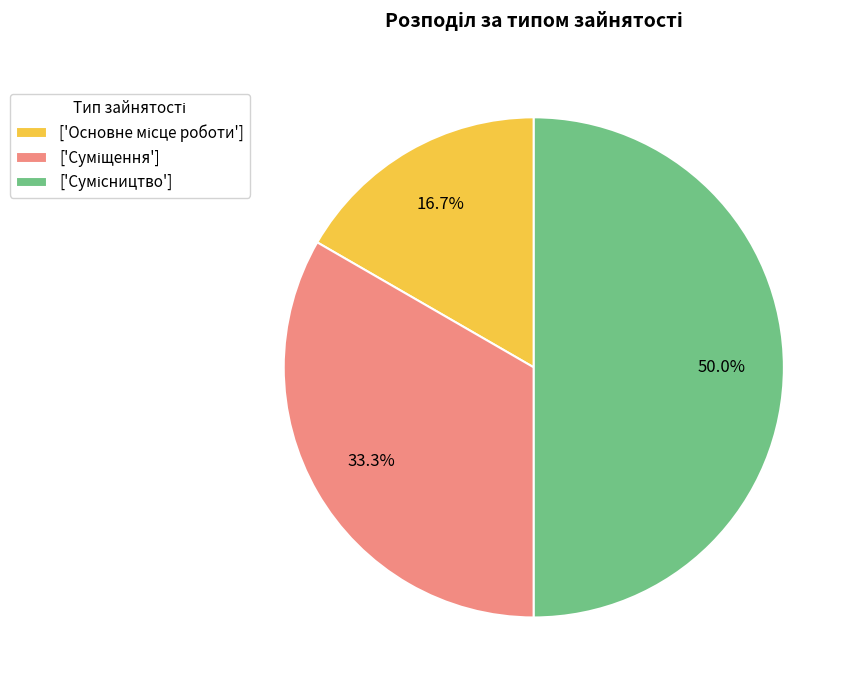

How many slices are in this pie chart?

3